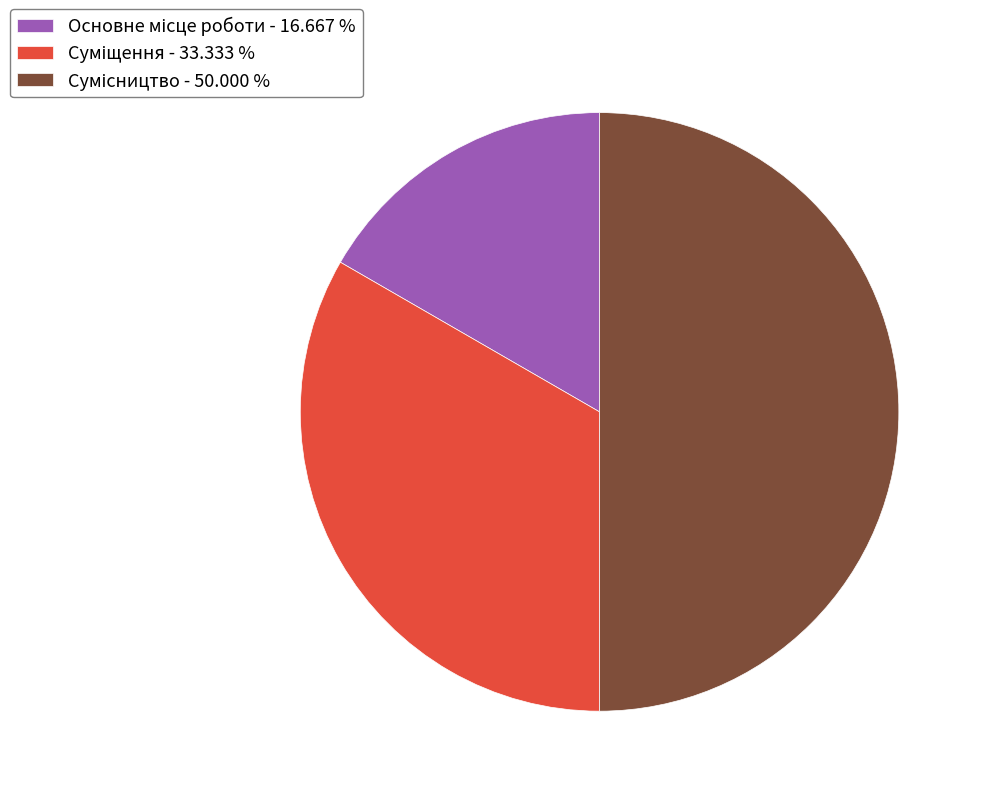

Which category has the smallest portion of the pie?

Основне місце роботи